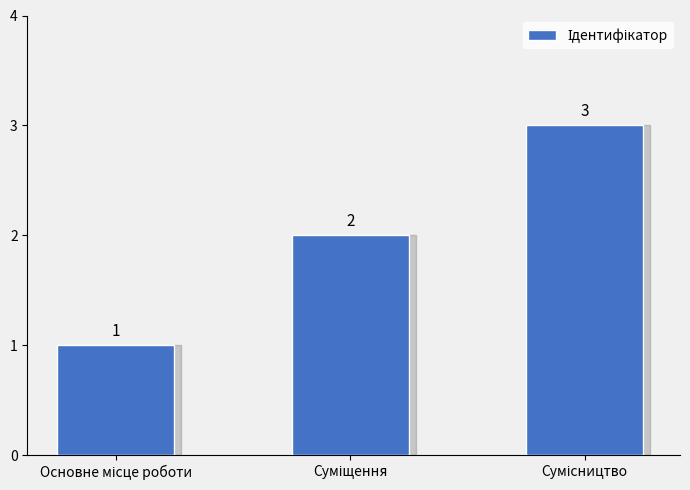

What is the maximum value shown in the chart?

3